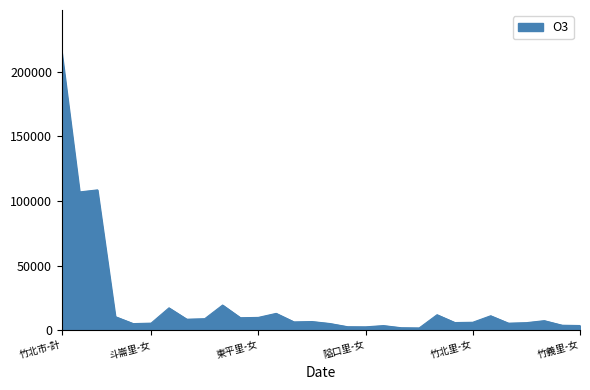

What is the difference between the maximum and minimum values?

213993